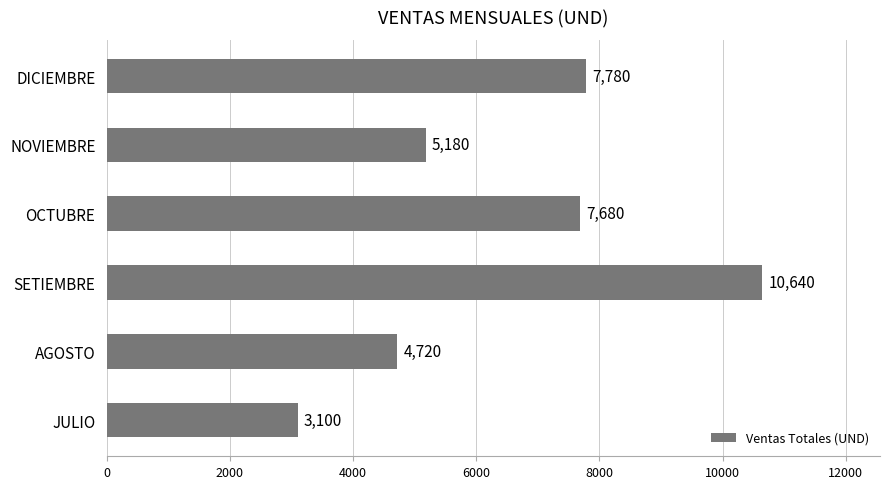

Reading bottom to top, list all the values displayed in this chart.

JULIO=3100	AGOSTO=4720	SETIEMBRE=10640	OCTUBRE=7680	NOVIEMBRE=5180	DICIEMBRE=7780